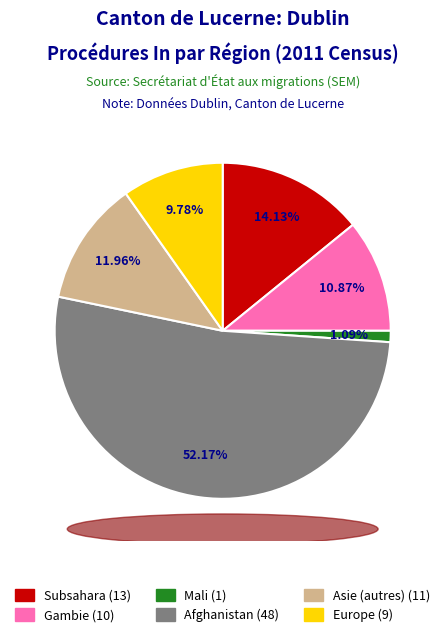

Count the number of slices in the pie.

6